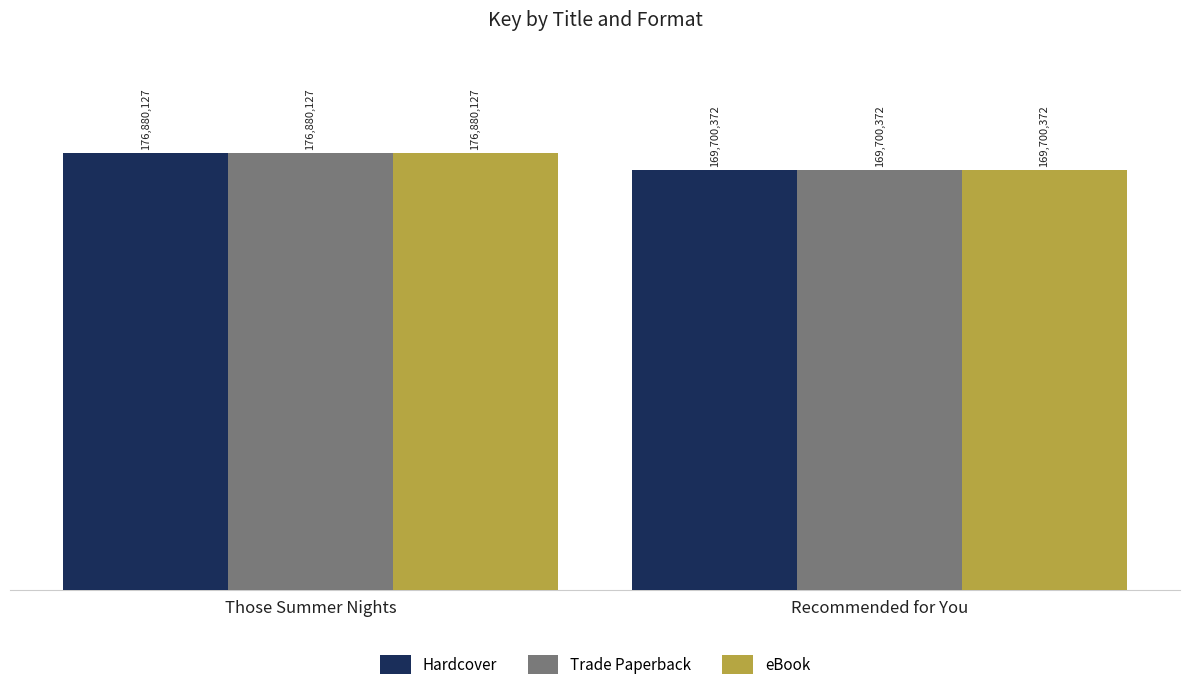

Are the bars horizontal?

No